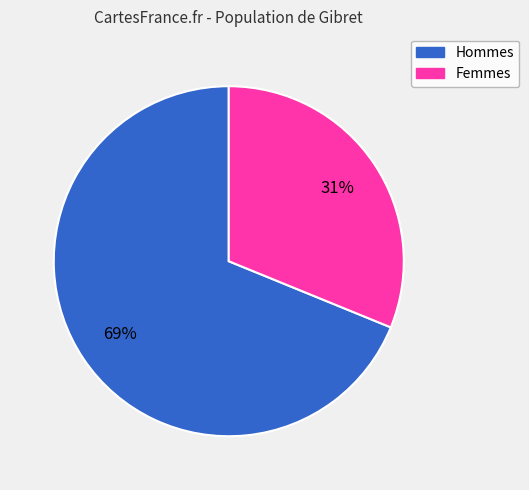

Is there any slice that represents more than half of the pie?

Yes